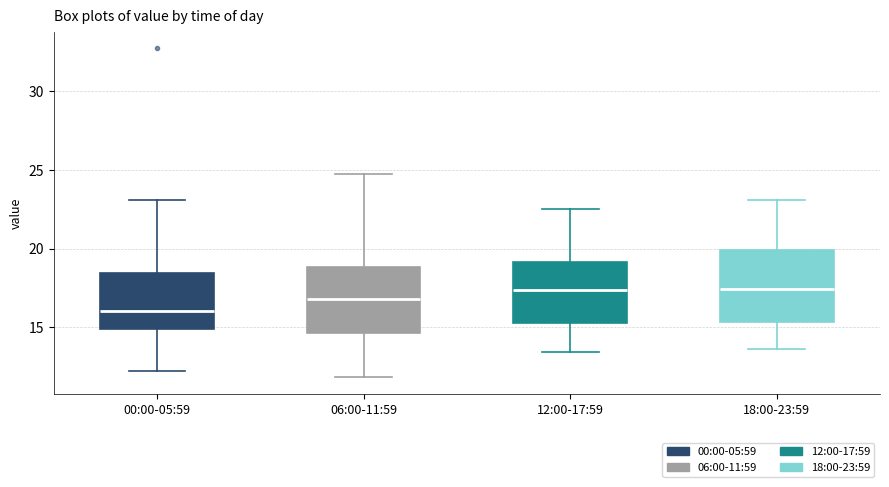

Where is the lower edge of the box for 06:00-11:59 on the y-axis? The values are not printed on the chart, so give them approximately, as read against the axis.

14.5